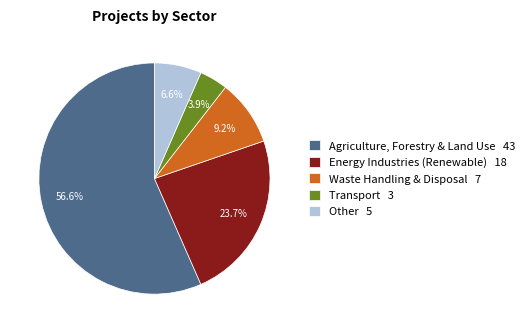

To the nearest percent, what is the difference between the largest and smallest slice percentages?

53%